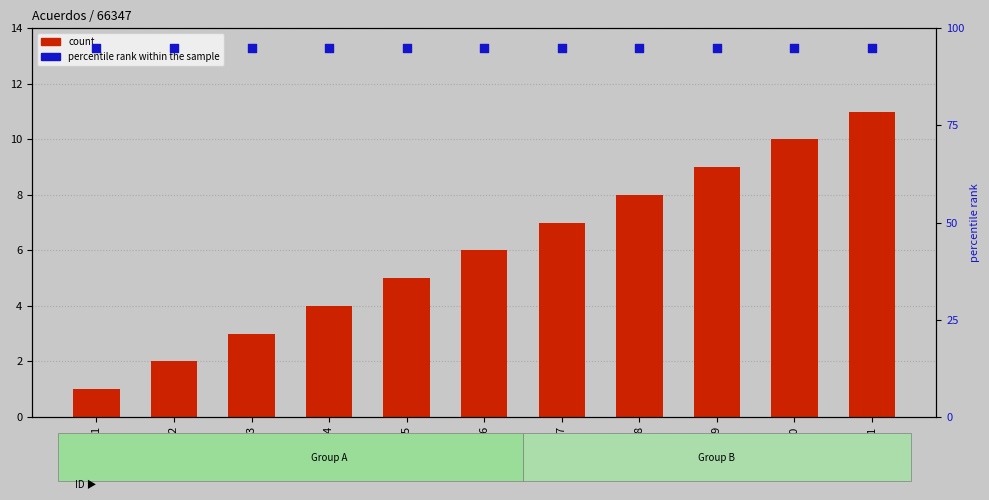

Which series reaches the maximum Y coordinate?

percentile rank within the sample